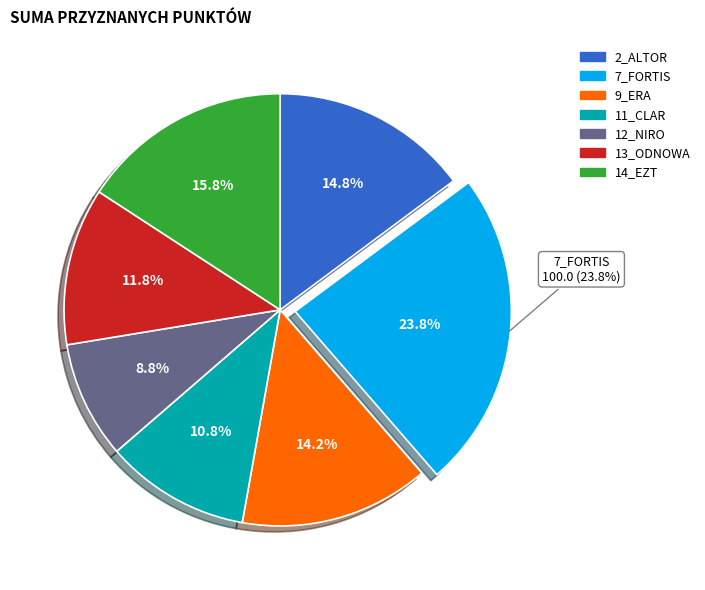

To the nearest percent, what is the combined percentage of 7_FORTIS and 9_ERA?

38%